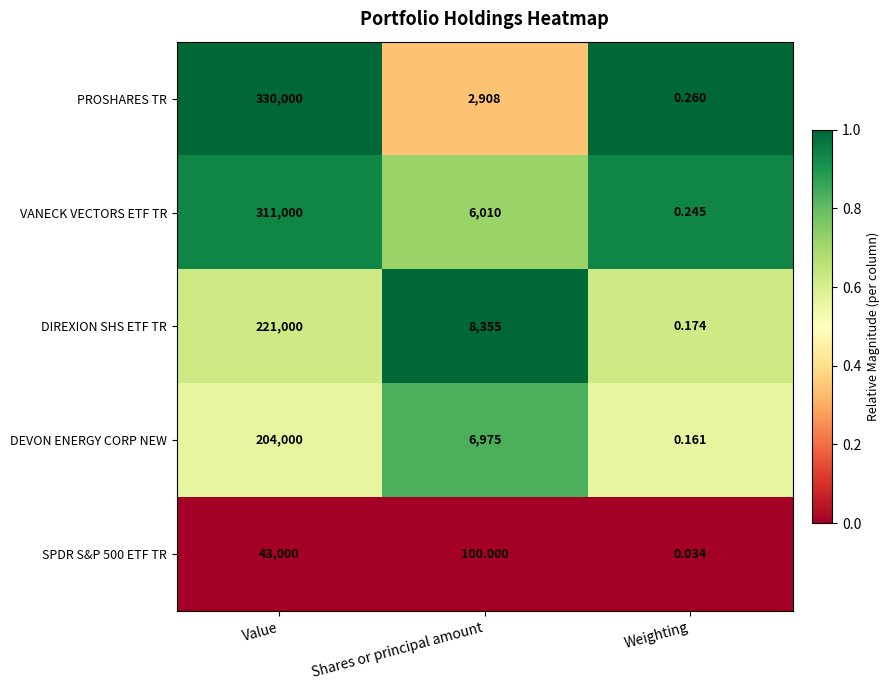

At which category is the sum across all series the highest?

Value